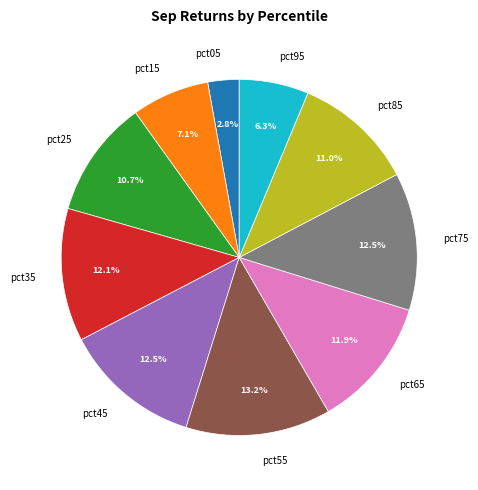

The pct25 slice represents 11% of the pie. True or false?

True